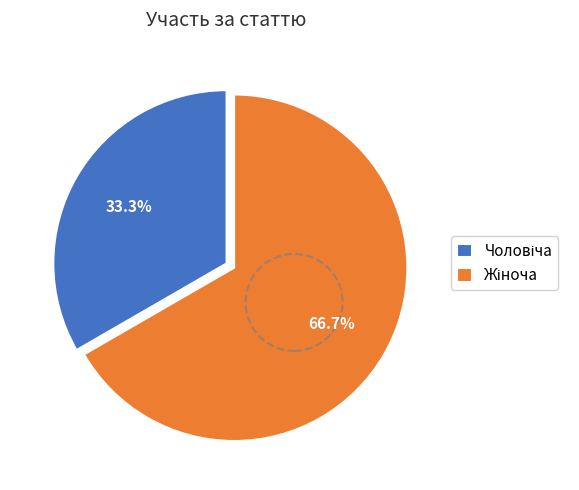

Is there a majority slice in this chart?

Yes